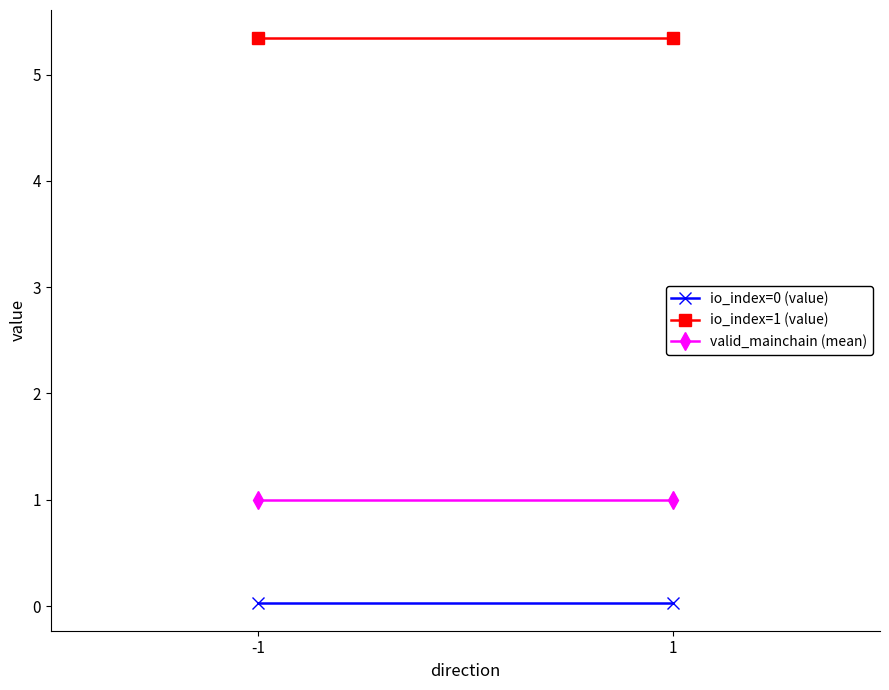

What are all the series names shown in the legend?

io_index=0 (value), io_index=1 (value), valid_mainchain (mean)